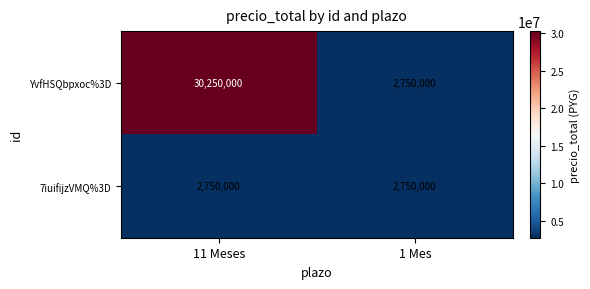

At which category is the sum across all series the highest?

11 Meses